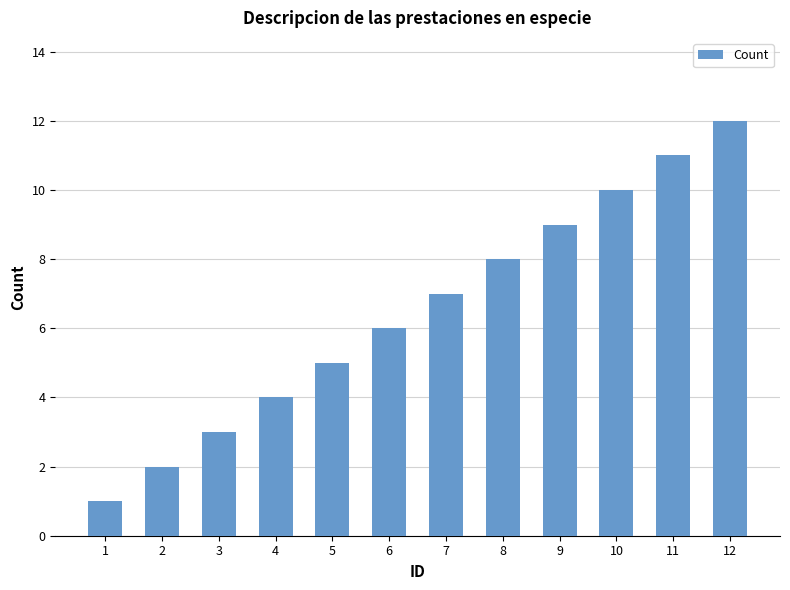

What is the smallest value displayed?

1